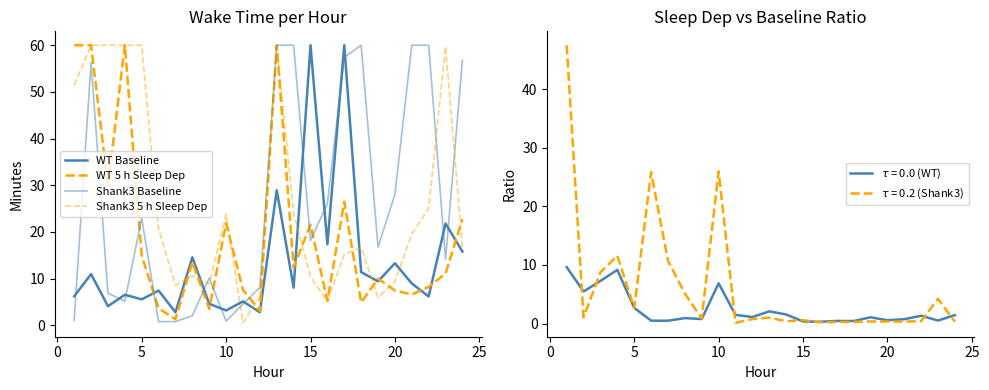

At how many categories does at least one series exceed 59?

13